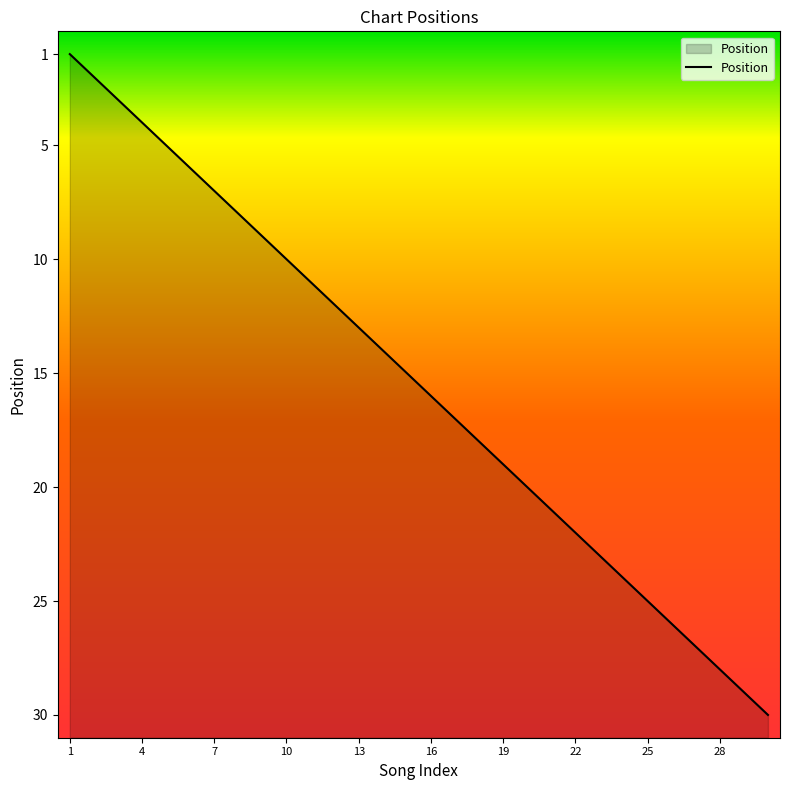

How many data points are less than 16?

15